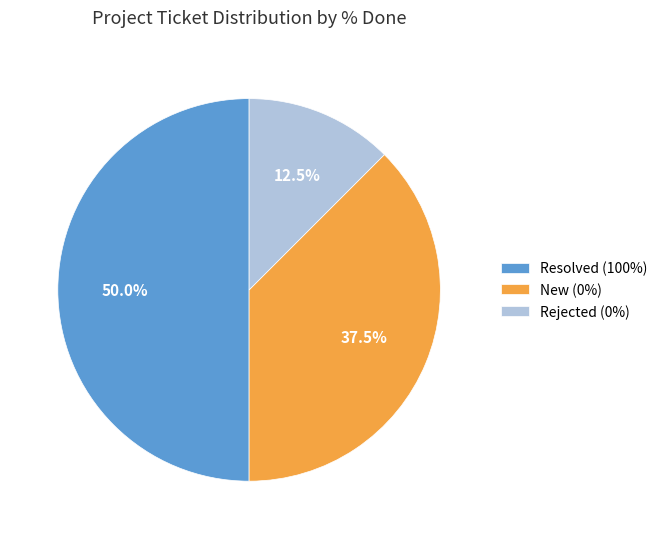

Is Rejected (0%) the majority of the pie?

No